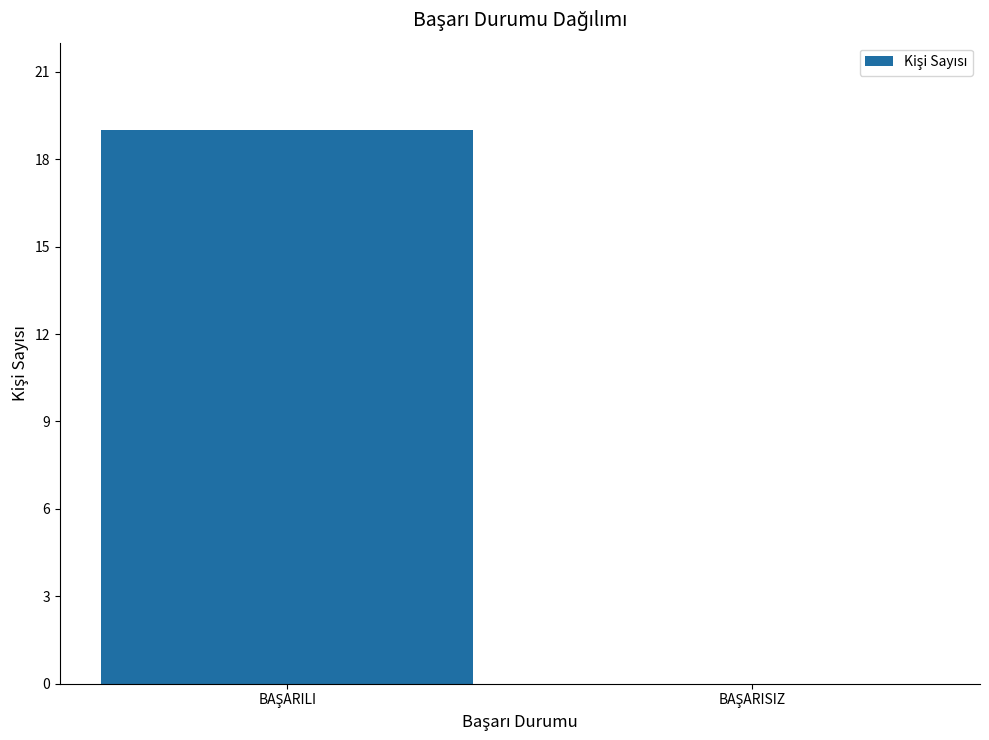

What is the sum of all values?

19